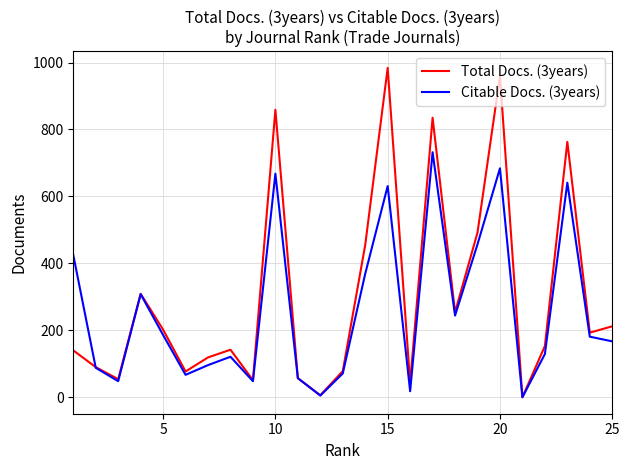

What is the maximum value shown in the chart?

984